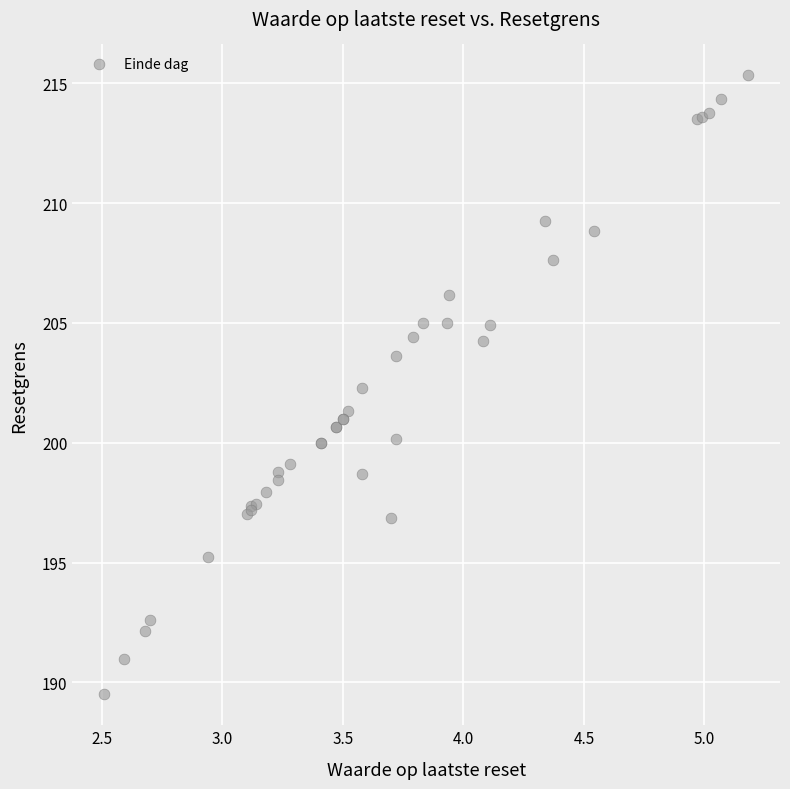

What Y value in the scatter plot is closest to 202?

202.3